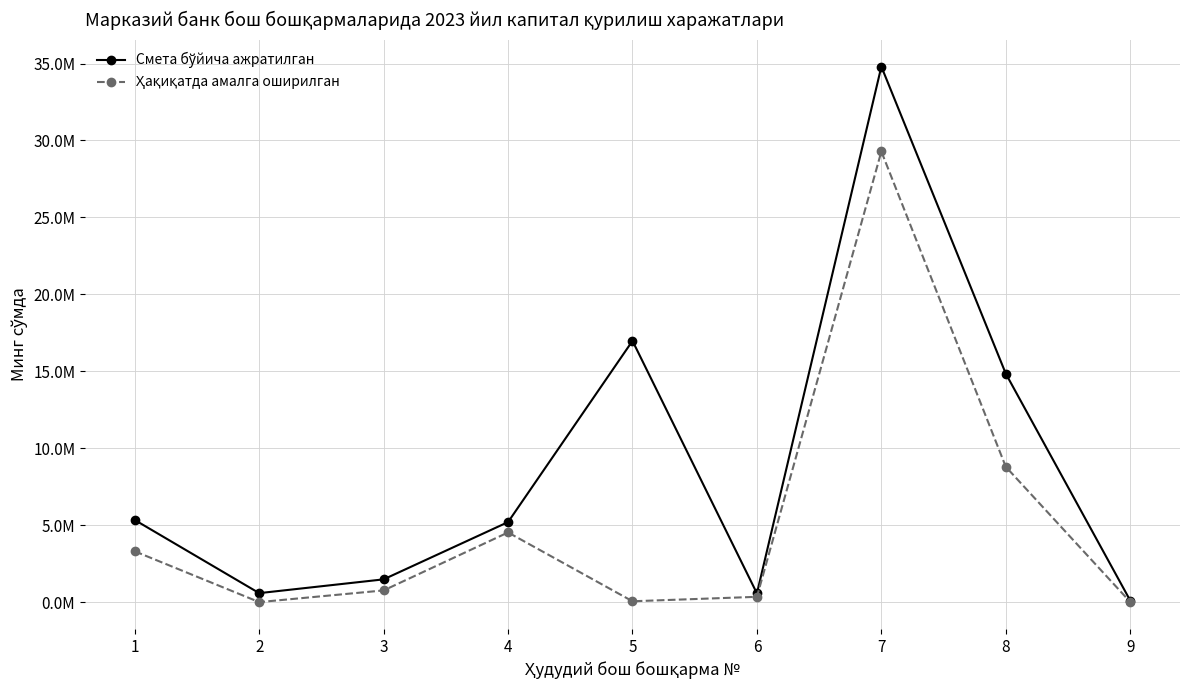

Between 2 and 3, which is larger?

3